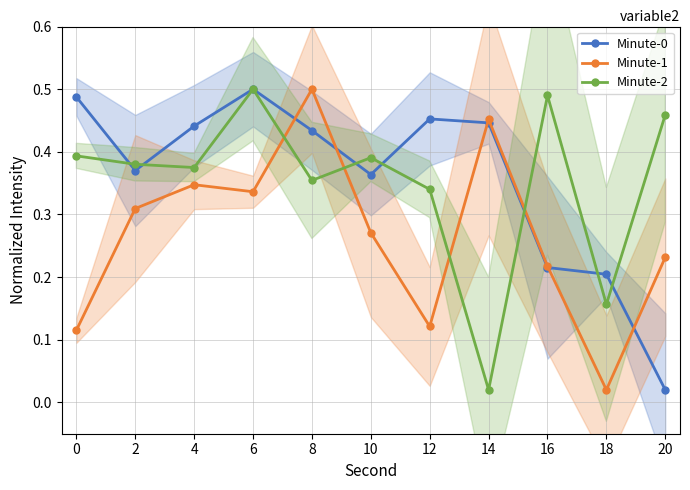

Does the chart have visible grid lines?

Yes